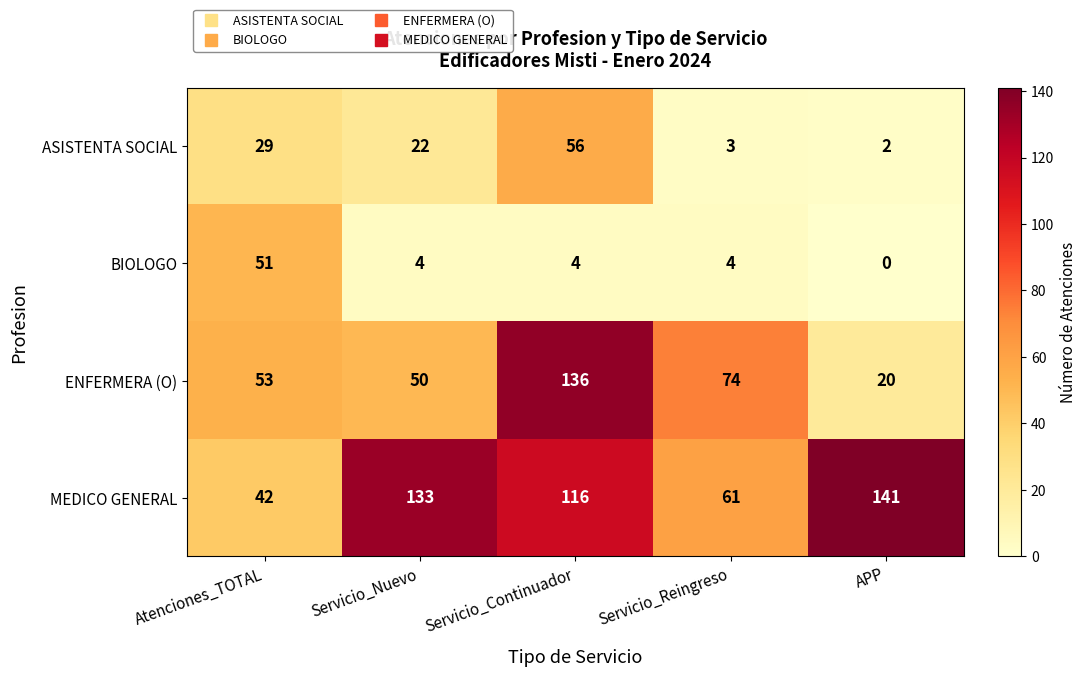

Reading left to right, what are all the values shown in this chart?

ASISTENTA SOCIAL: 29	22	56	3	2
BIOLOGO: 51	4	4	4	0
ENFERMERA (O): 53	50	136	74	20
MEDICO GENERAL: 42	133	116	61	141